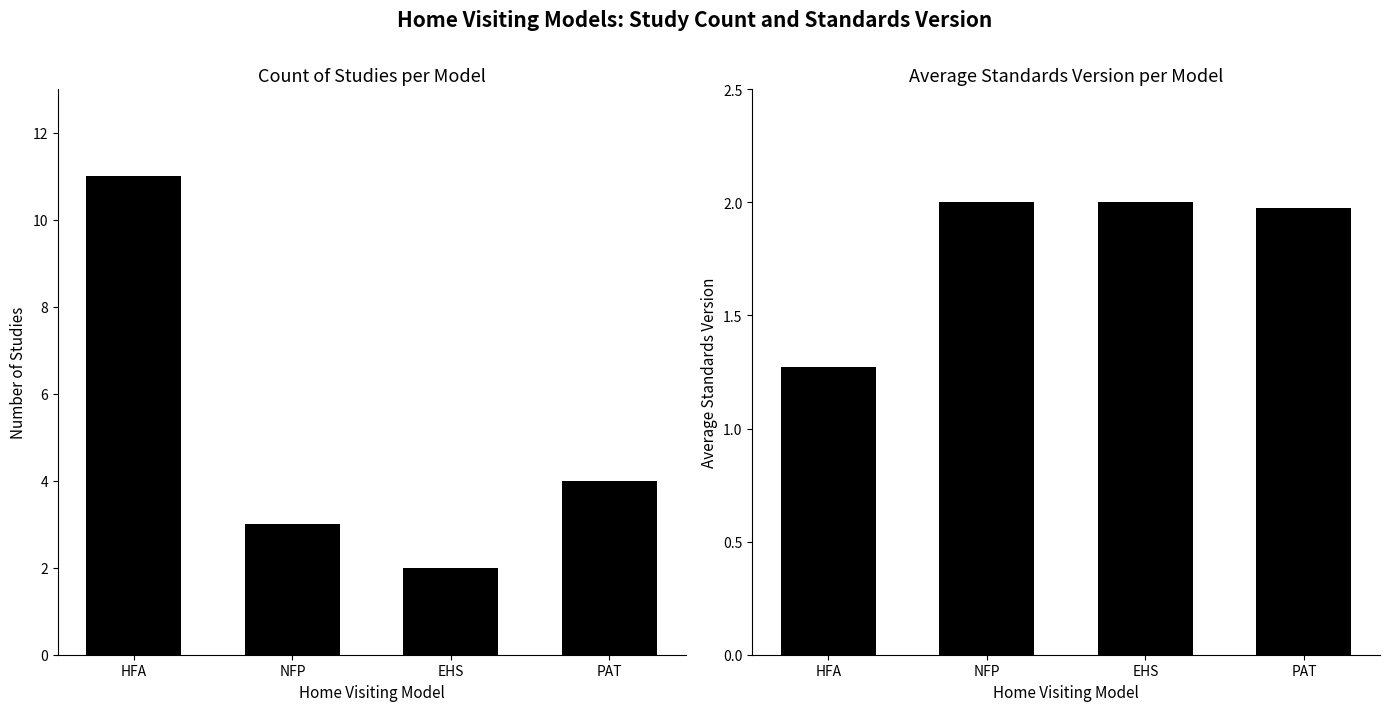

Which series has the largest total across all categories?

Count of Studies